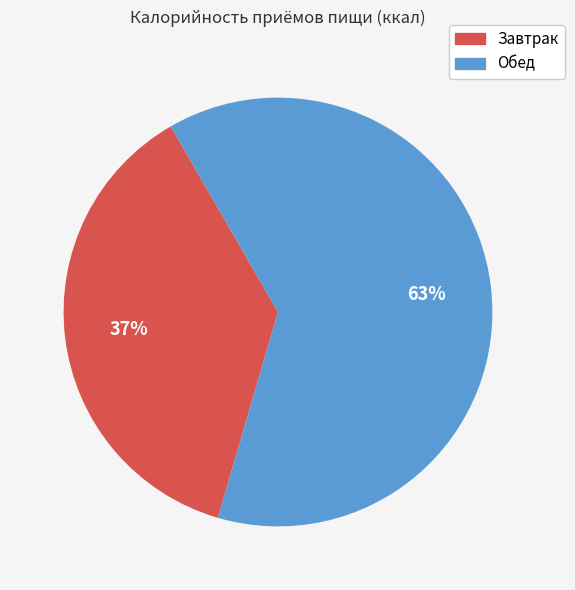

Which category has the smallest portion of the pie?

Завтрак